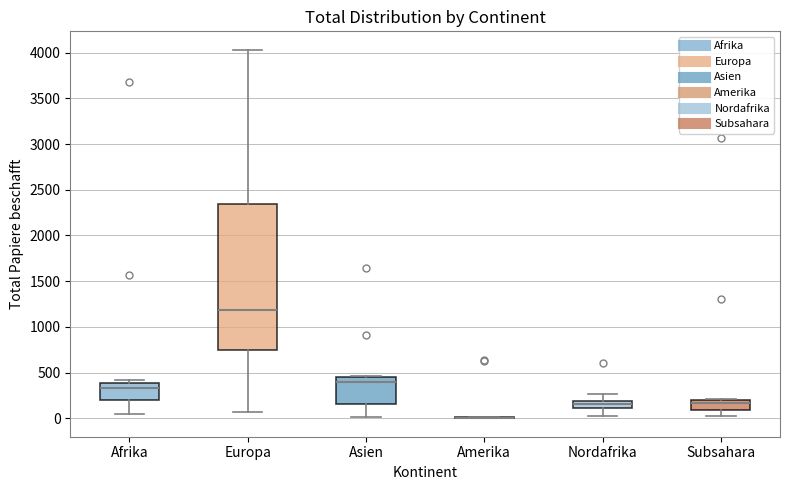

Which box is the tallest, from its lower edge to its upper edge?

Europa